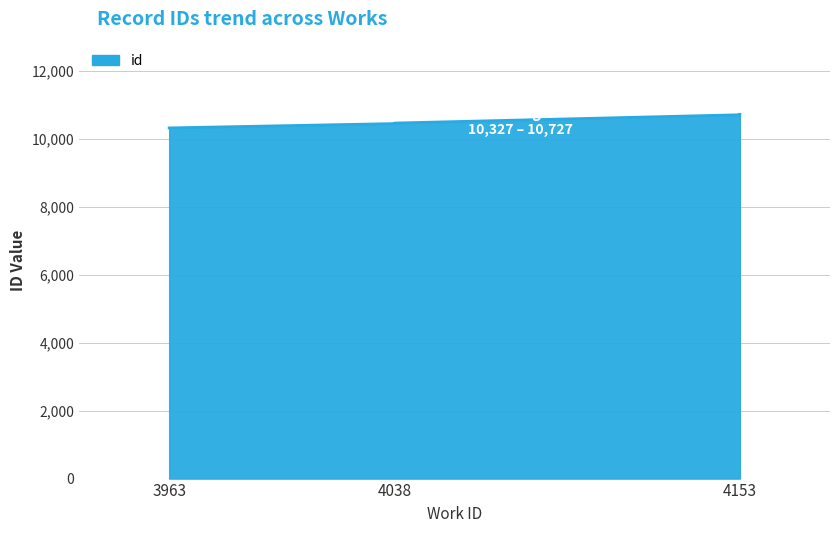

How many values exceed 10470?

2